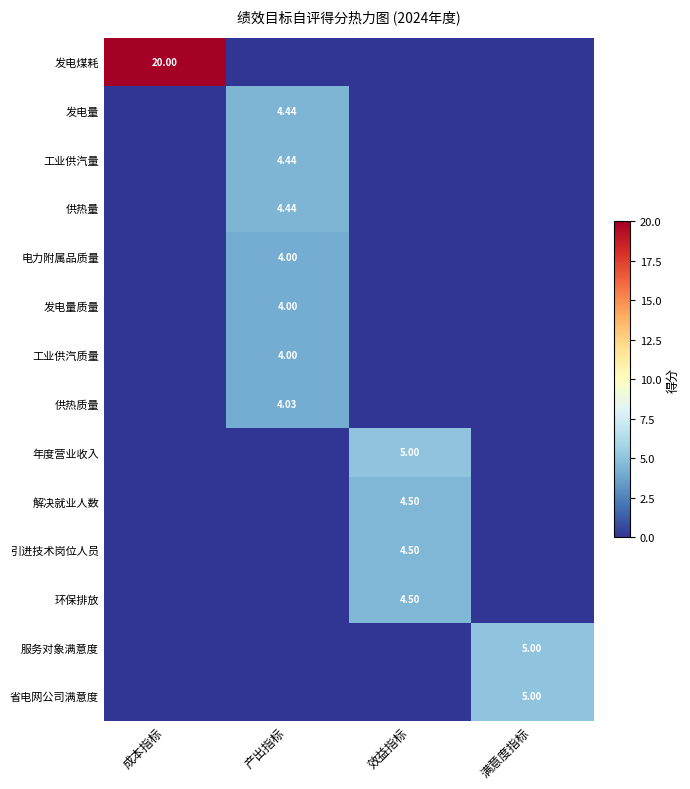

What is the maximum value for 工业供汽量?

4.4